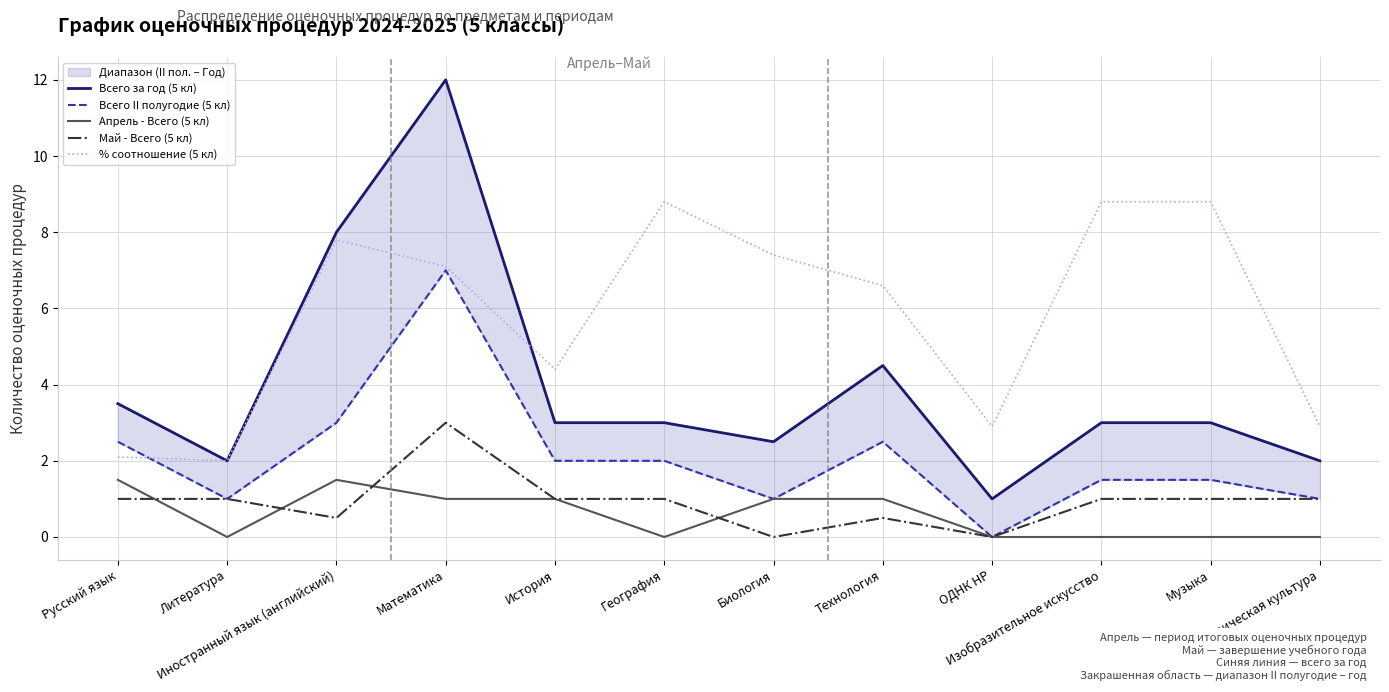

Reading right to left, what are all the values shown in this chart?

Всего за год (5 кл): Физическая культура=2.0	Музыка=3.0	Изобразительное искусство=3.0	ОДНК НР=1.0	Технология=4.5	Биология=2.5	География=3.0	История=3.0	Математика=12.0	Иностранный язык (английский)=8.0	Литература=2.0	Русский язык=3.5
Всего II полугодие (5 кл): Физическая культура=1.0	Музыка=1.5	Изобразительное искусство=1.5	ОДНК НР=0.0	Технология=2.5	Биология=1.0	География=2.0	История=2.0	Математика=7.0	Иностранный язык (английский)=3.0	Литература=1.0	Русский язык=2.5
Апрель - Всего (5 кл): Физическая культура=0.0	Музыка=0.0	Изобразительное искусство=0.0	ОДНК НР=0.0	Технология=1.0	Биология=1.0	География=0.0	История=1.0	Математика=1.0	Иностранный язык (английский)=1.5	Литература=0.0	Русский язык=1.5
Май - Всего (5 кл): Физическая культура=1.0	Музыка=1.0	Изобразительное искусство=1.0	ОДНК НР=0.0	Технология=0.5	Биология=0.0	География=1.0	История=1.0	Математика=3.0	Иностранный язык (английский)=0.5	Литература=1.0	Русский язык=1.0
% соотношение (5 кл): Физическая культура=2.9	Музыка=8.8	Изобразительное искусство=8.8	ОДНК НР=2.9	Технология=6.6	Биология=7.4	География=8.8	История=4.4	Математика=7.1	Иностранный язык (английский)=7.8	Литература=2.0	Русский язык=2.1